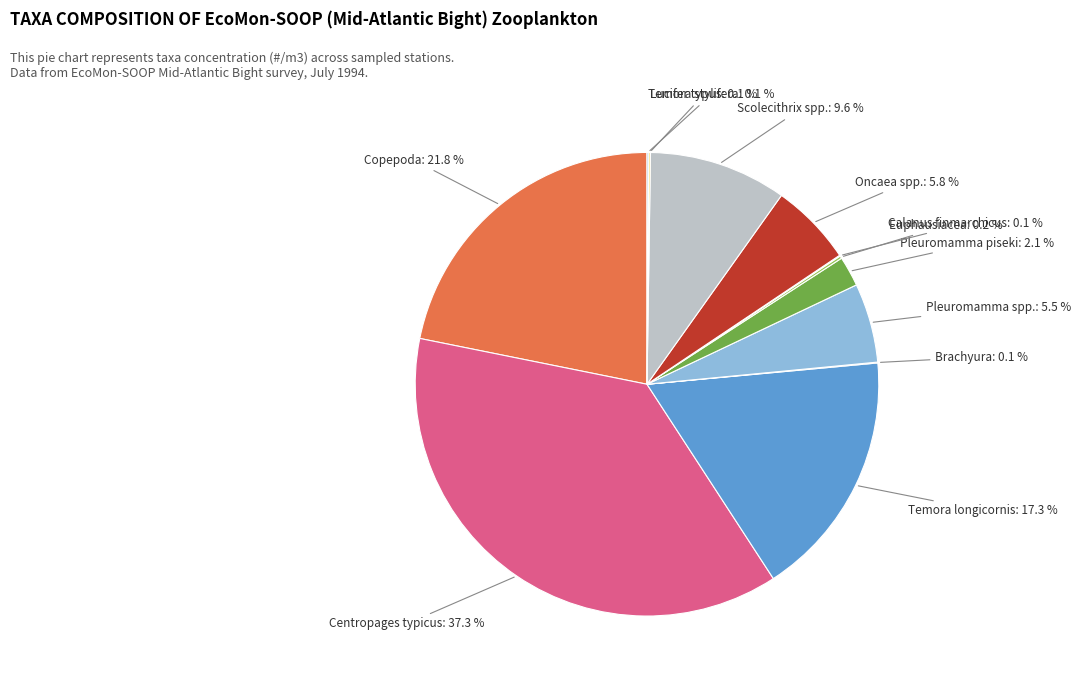

Does any single category account for the majority?

No